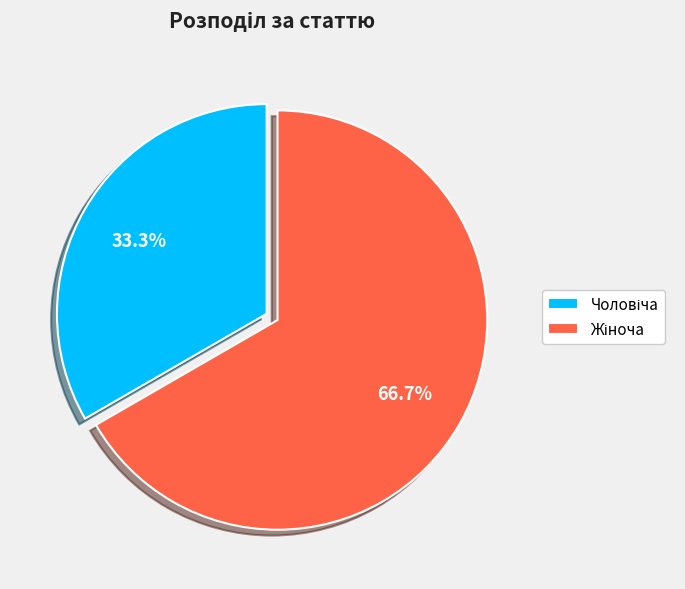

Count the number of slices in the pie.

2